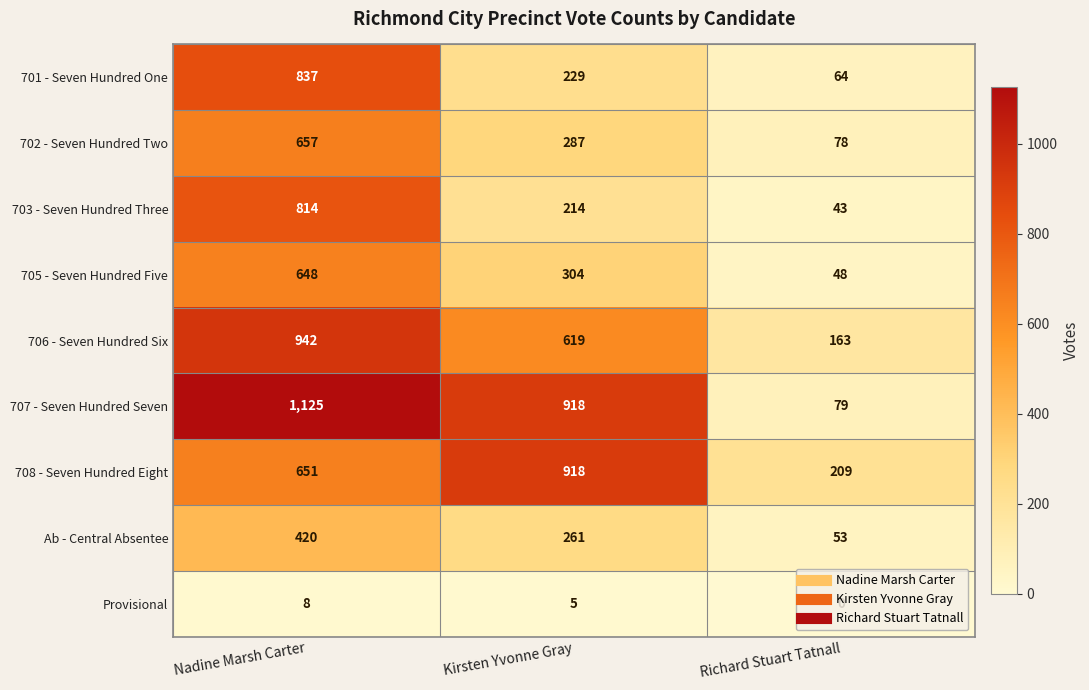

Read the 706 - Seven Hundred Six value at Richard Stuart Tatnall.

163